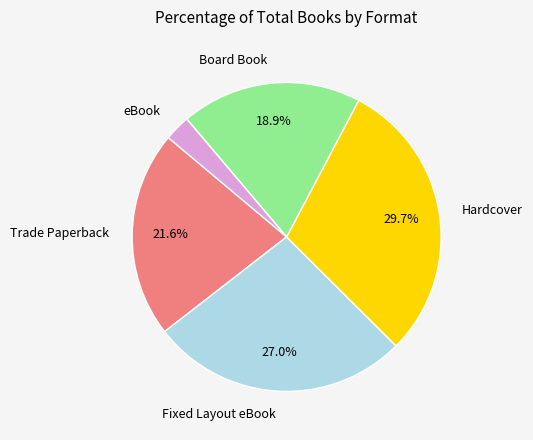

Rank the categories by value from lowest to highest.

eBook, Board Book, Trade Paperback, Fixed Layout eBook, Hardcover